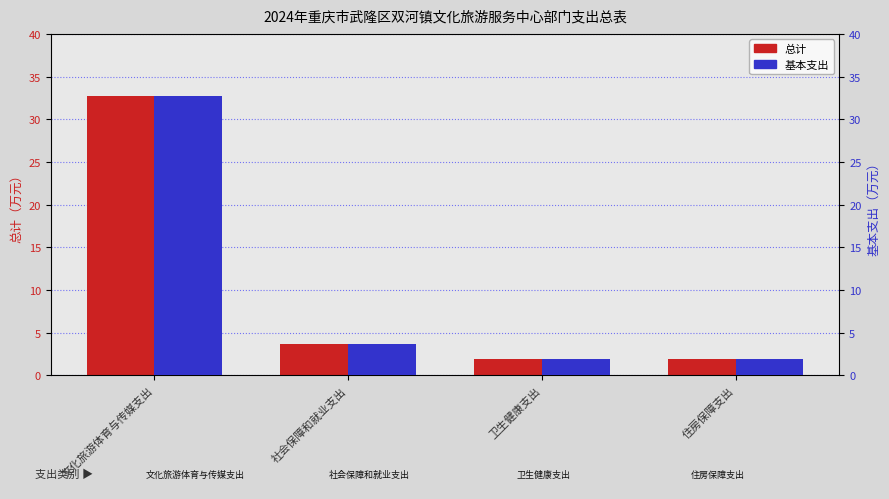

What is the smallest value displayed?

1.9